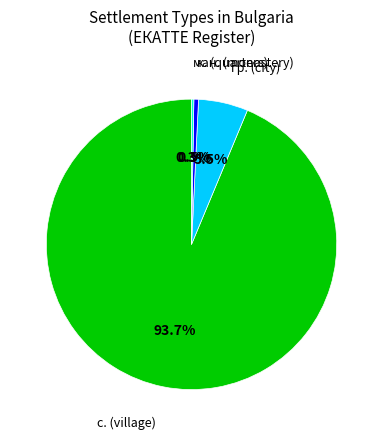

What portion of the pie excludes гр. (city)?

94.5%